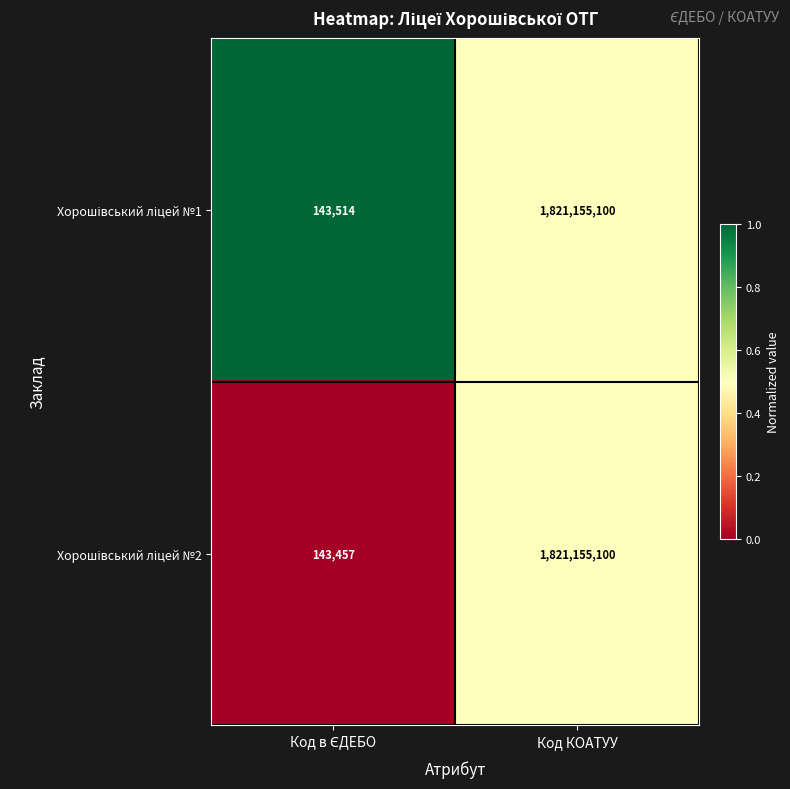

What is the smallest value displayed?

143457